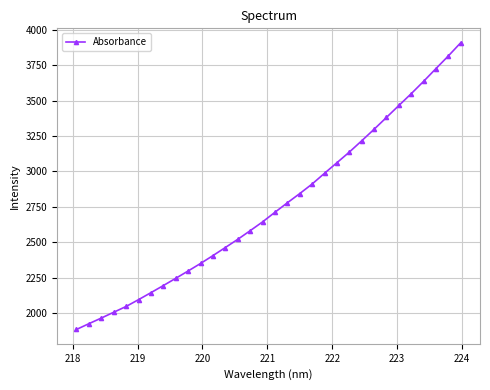

What is the value of the 14th point from the left?

2520.5